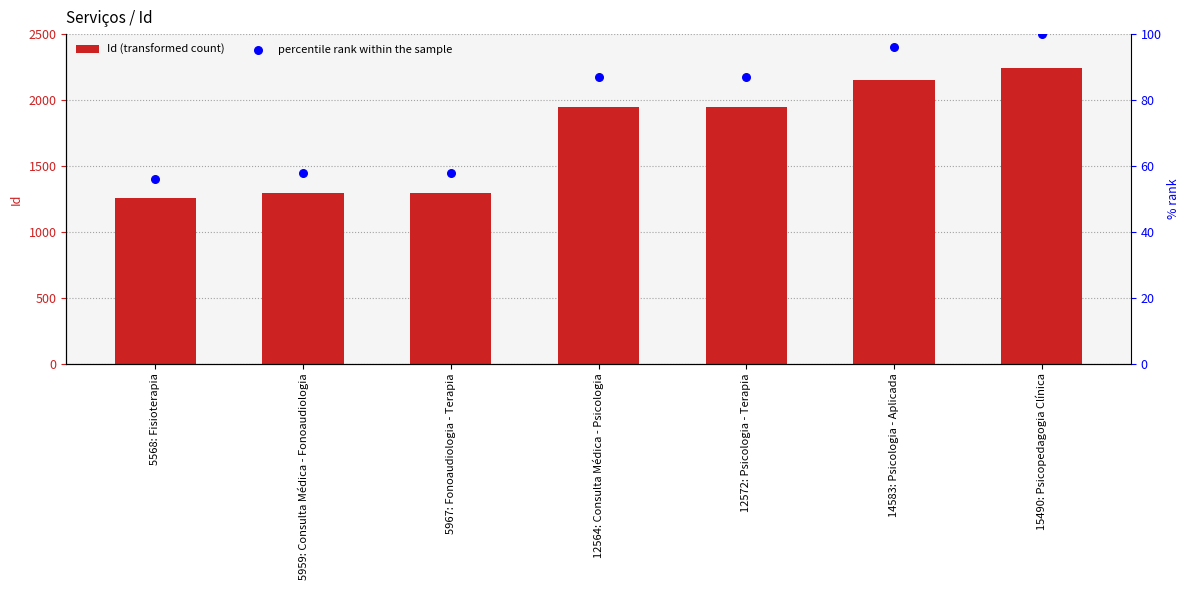

At how many categories does at least one series exceed 897?

7